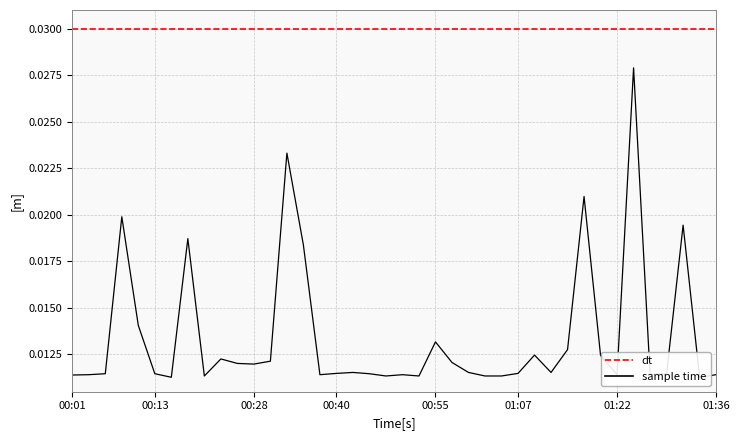

What is the label of the 17th point from the left?

00:40